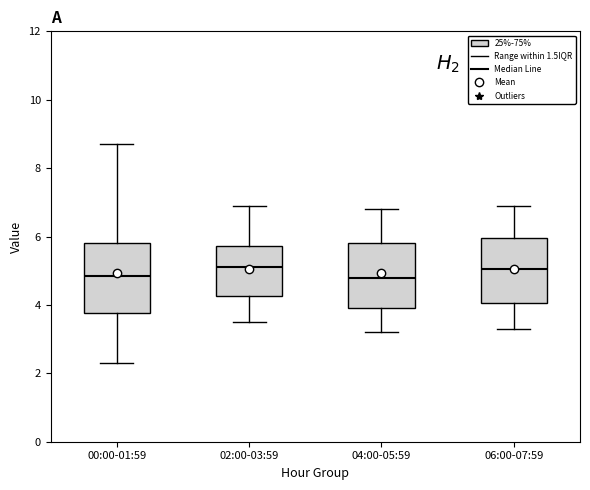

Where does the median line of the box for 04:00-05:59 sit on the y-axis? The values are not printed on the chart, so give them approximately, as read against the axis.

4.8